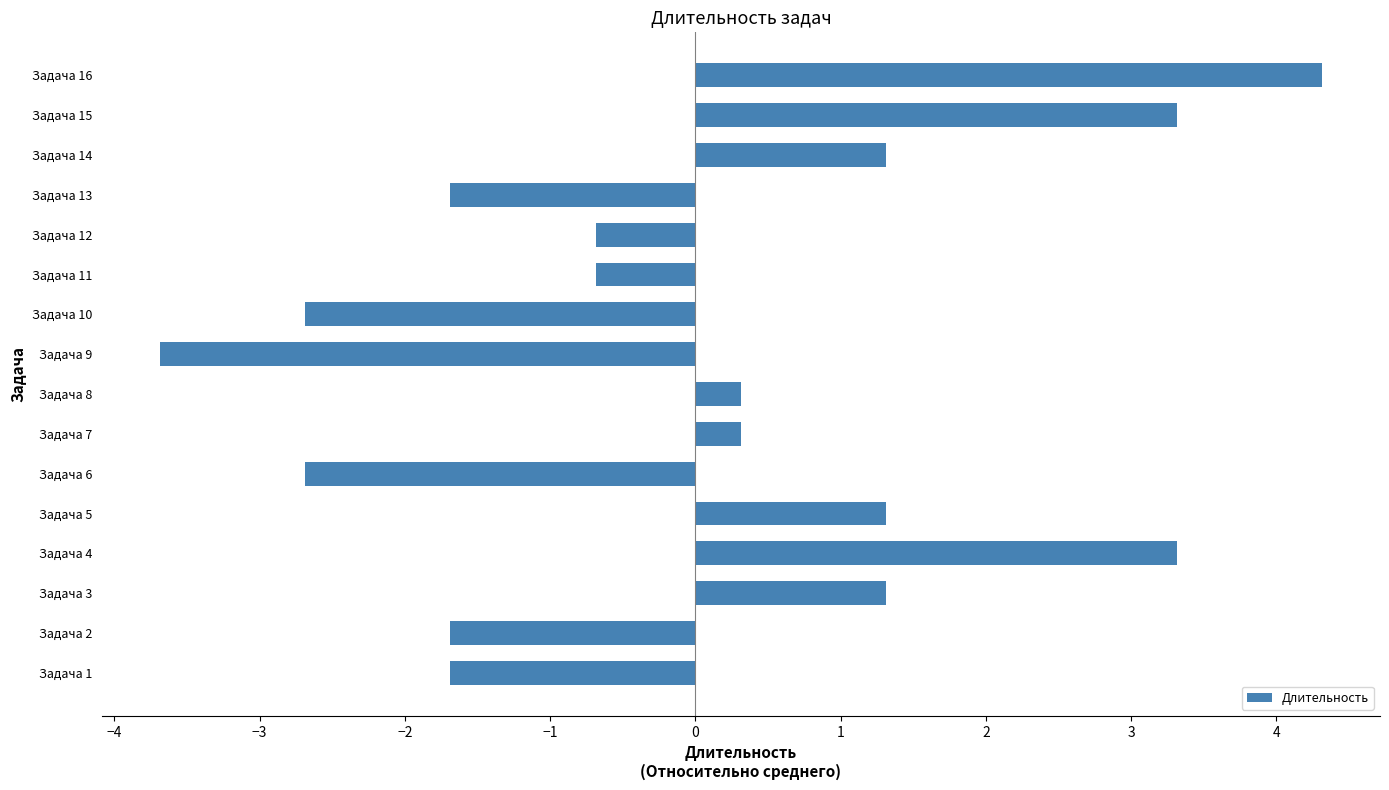

What is the greatest value displayed?

4.3